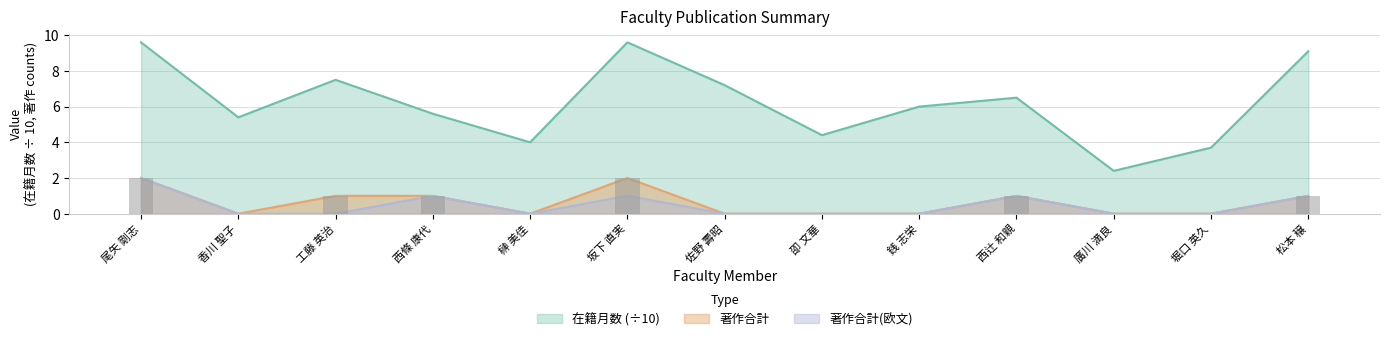

At which category is the sum across all series the highest?

尾矢 剛志